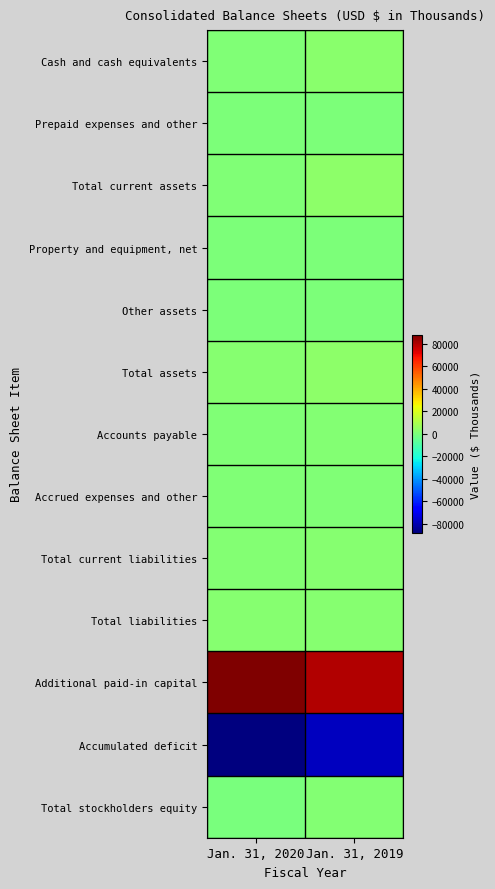

Which series changed the most between Jan. 31, 2020 and Jan. 31, 2019?

Accumulated deficit